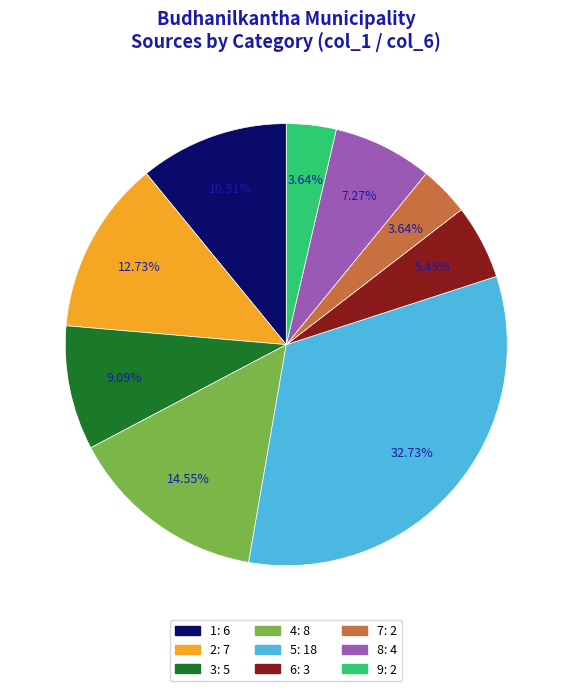

Is there any slice that represents more than half of the pie?

No